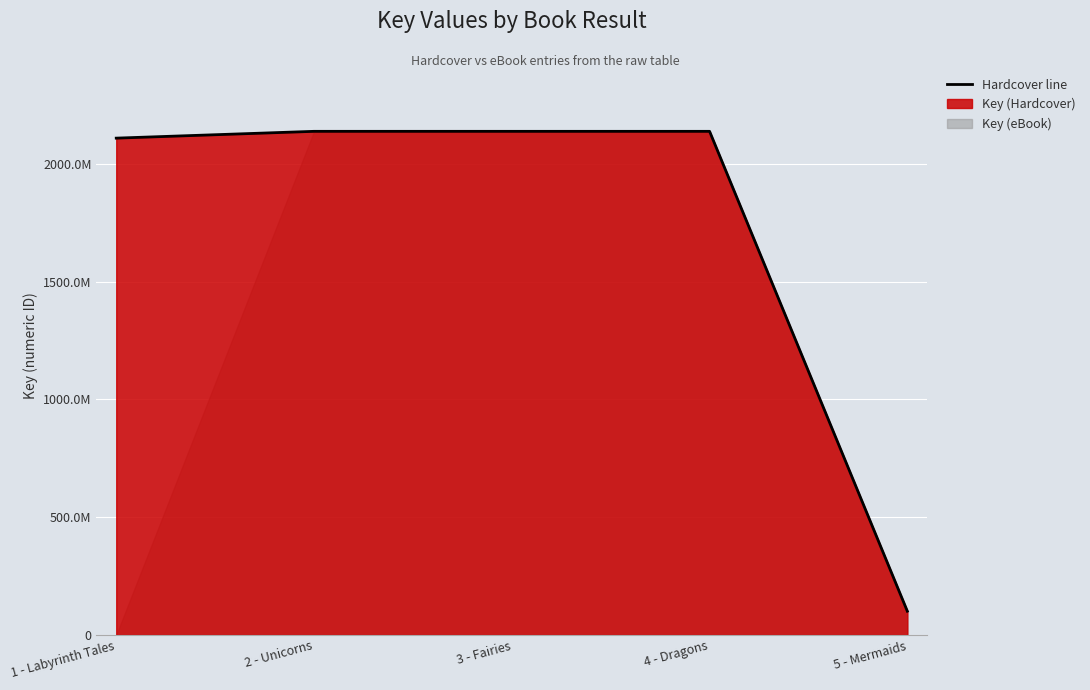

What is the difference between the maximum and minimum values?

2036534480